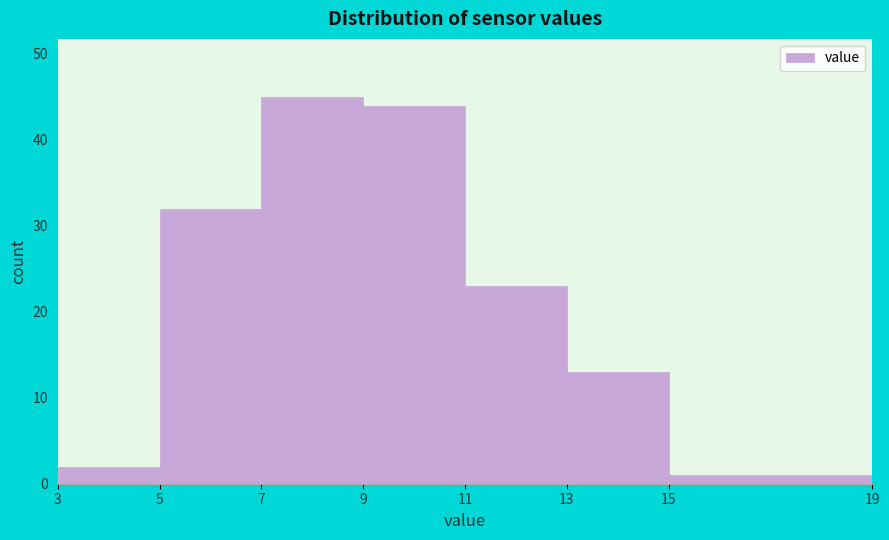

Reading left to right, list every bar in this chart as the range it spans on the x-axis followed by its height. The values are not printed on the chart, so give them approximately, as read against the axis.

3 to 5: 2
5 to 7: 32
7 to 9: 45
9 to 11: 44
11 to 13: 23
13 to 15: 13
15 to 19: 1